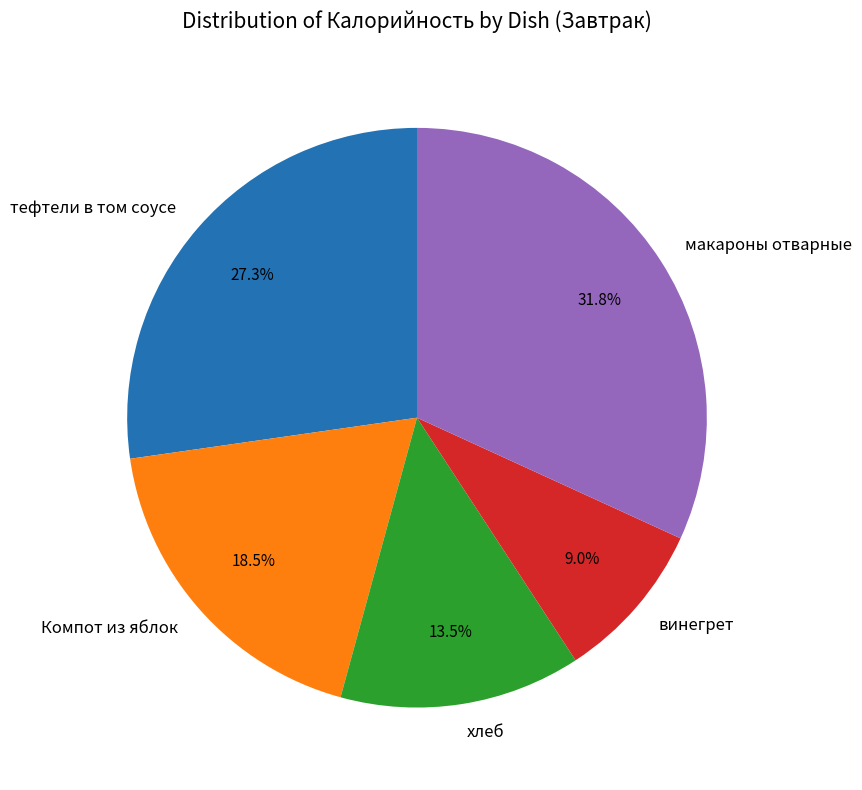

Which has a higher value, винегрет or хлеб?

хлеб